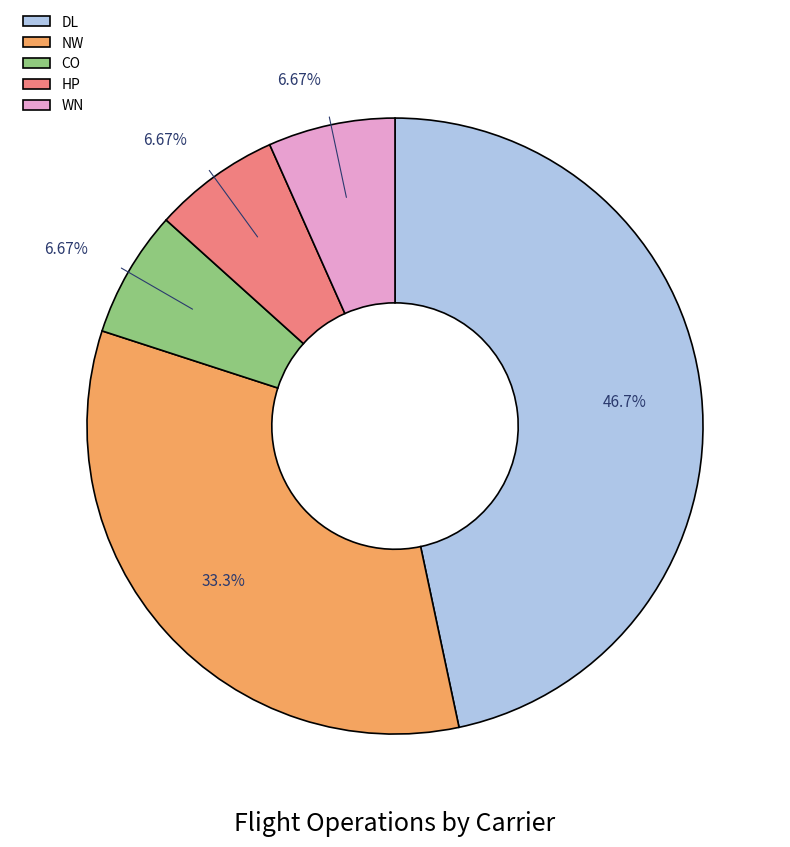

What is the largest slice in the pie chart?

DL